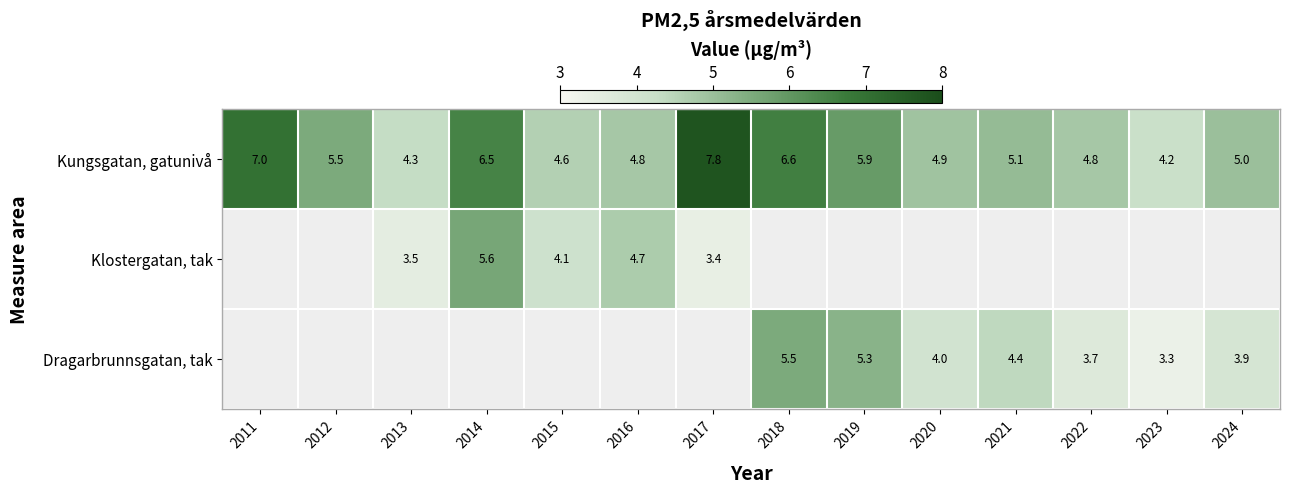

Which category has the lowest value across all series?

2023